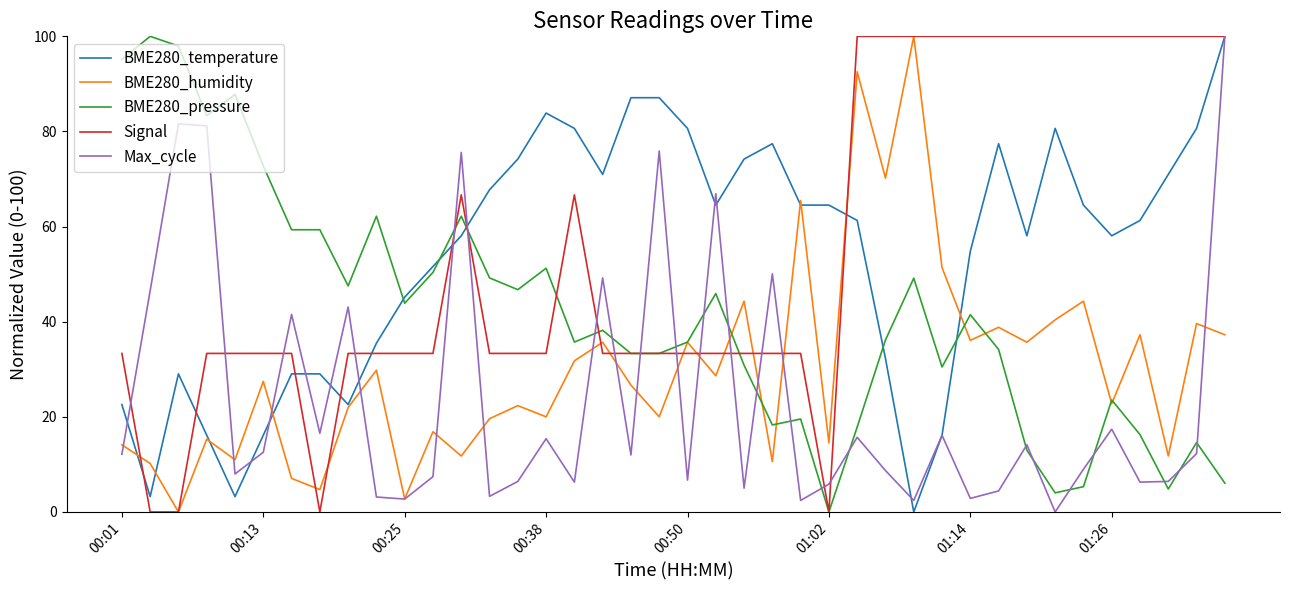

Which series ends up on top after the final intersection of BME280_temperature and BME280_pressure?

BME280_temperature